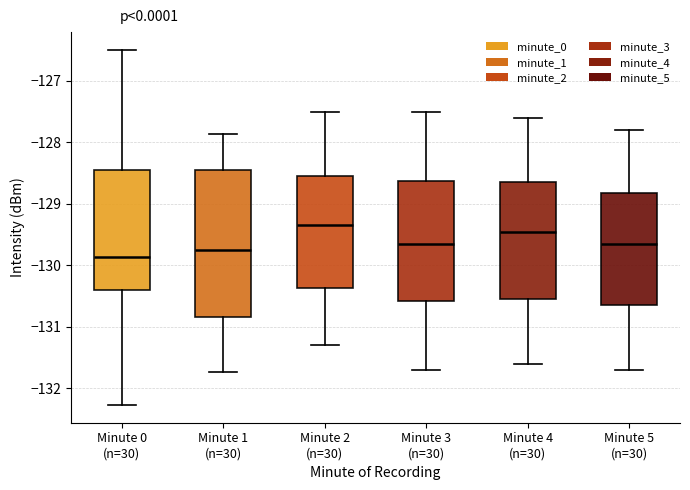

Reading left to right, read every box against the y-axis: the position of its median line, the range the box covers, and the ends of its whiskers. The values are not printed on the chart, so give them approximately, as read against the axis.

Minute 0 (n=30): median -129.9, box -130.4 to -128.5, whiskers -132.3 to -126.5
Minute 1 (n=30): median -129.7, box -130.8 to -128.4, whiskers -131.7 to -127.9
Minute 2 (n=30): median -129.3, box -130.4 to -128.5, whiskers -131.3 to -127.5
Minute 3 (n=30): median -129.6, box -130.6 to -128.6, whiskers -131.7 to -127.5
Minute 4 (n=30): median -129.4, box -130.5 to -128.6, whiskers -131.6 to -127.6
Minute 5 (n=30): median -129.6, box -130.6 to -128.8, whiskers -131.7 to -127.8